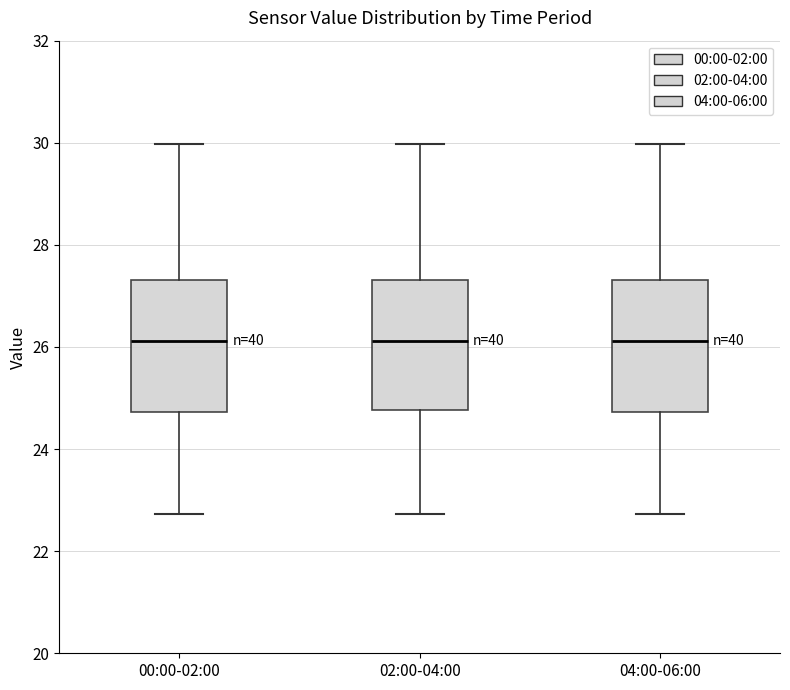

Reading left to right, read every box against the y-axis: the position of its median line, the range the box covers, and the ends of its whiskers. The values are not printed on the chart, so give them approximately, as read against the axis.

00:00-02:00: median 26.2, box 24.8 to 27.4, whiskers 22.8 to 30.0
02:00-04:00: median 26.2, box 24.8 to 27.4, whiskers 22.8 to 30.0
04:00-06:00: median 26.2, box 24.8 to 27.4, whiskers 22.8 to 30.0